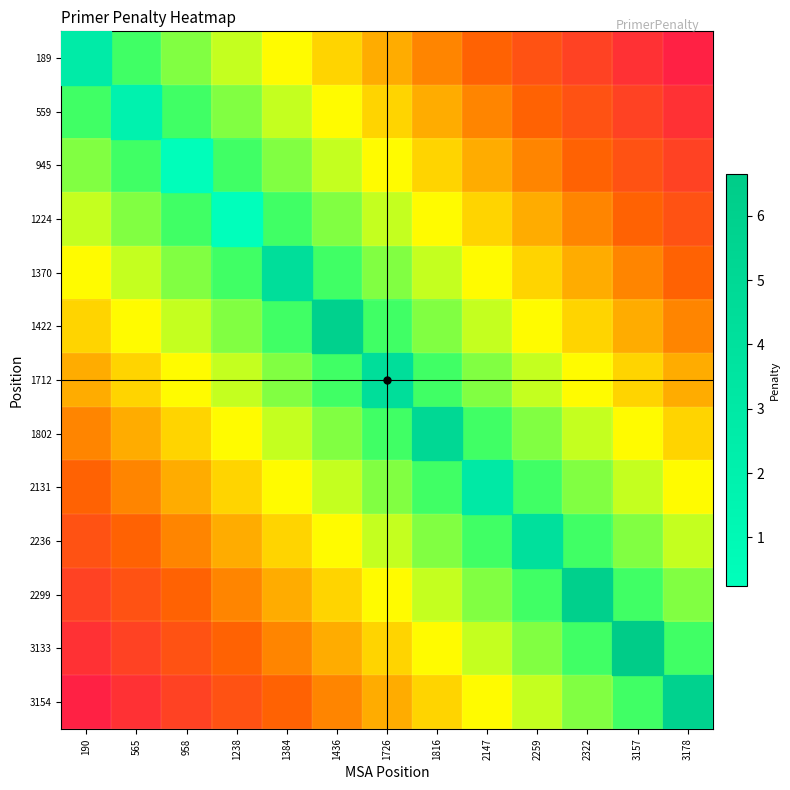

Count the number of data series in this chart.

13